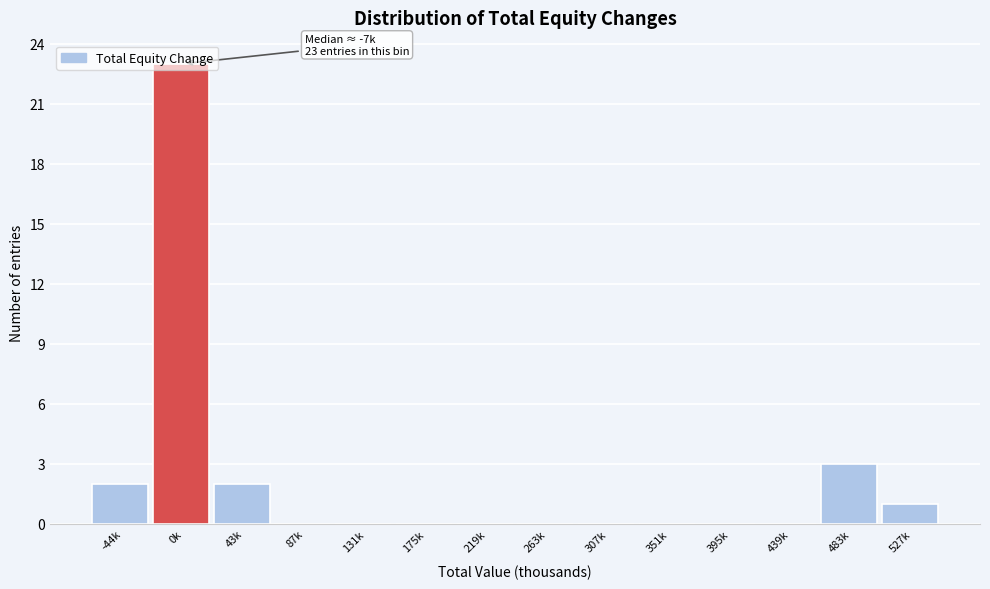

Which label corresponds to the largest value in the chart?

0k